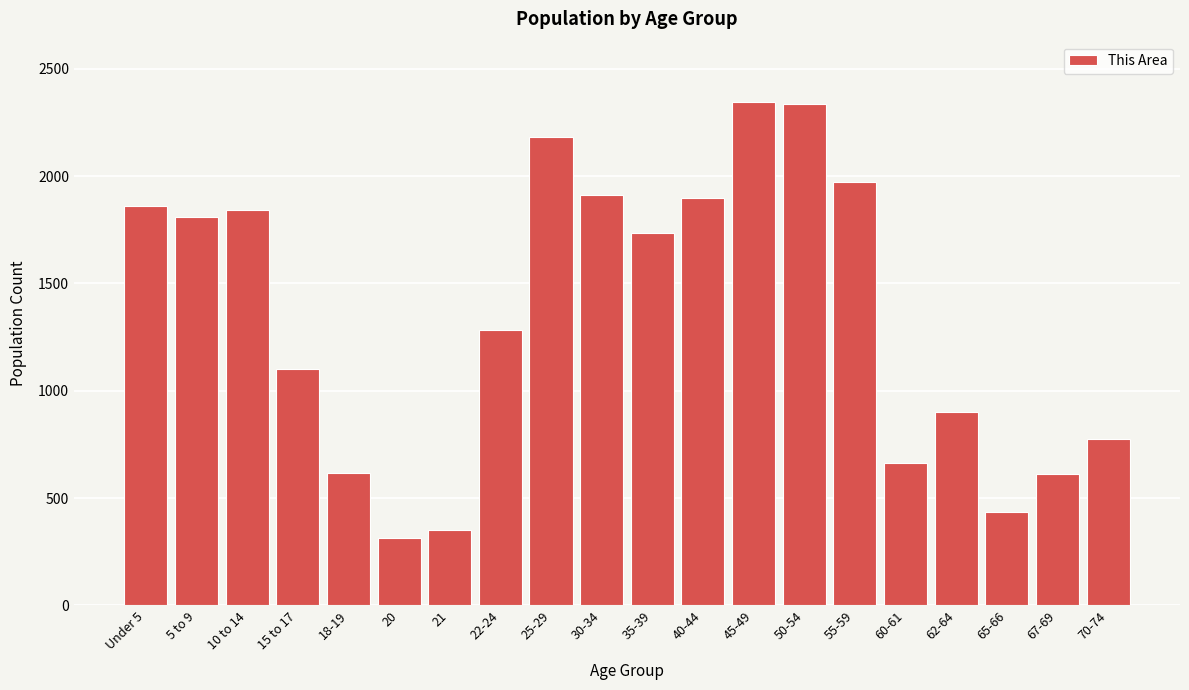

The value at 25-29 is 2183. True or false?

True